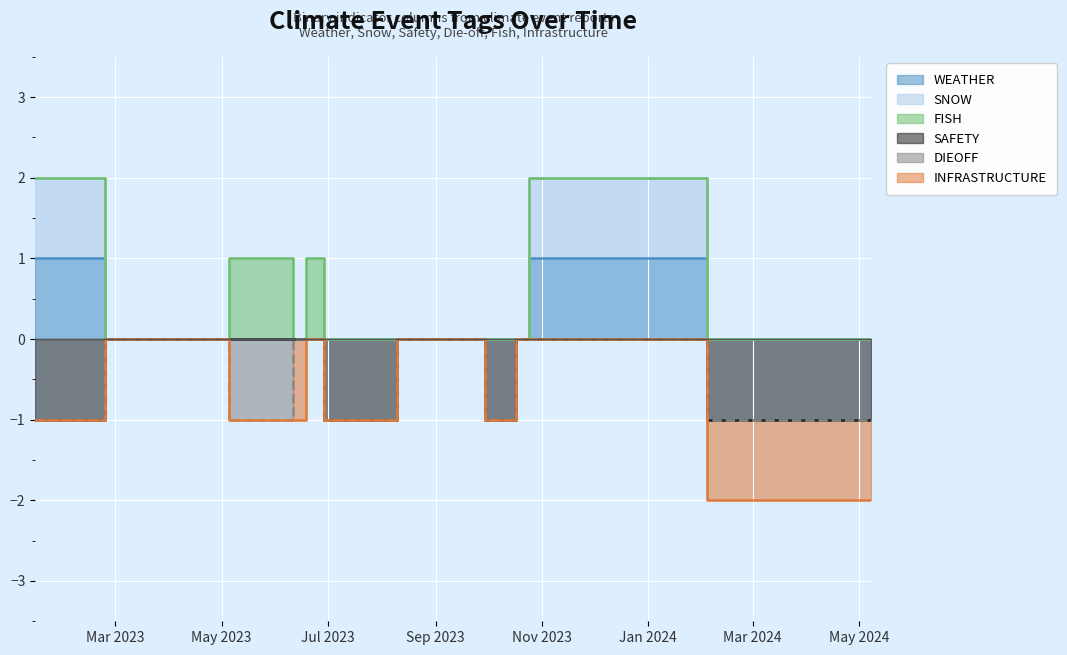

True or false: SAFETY has more than 1 points higher than both neighbors.

False